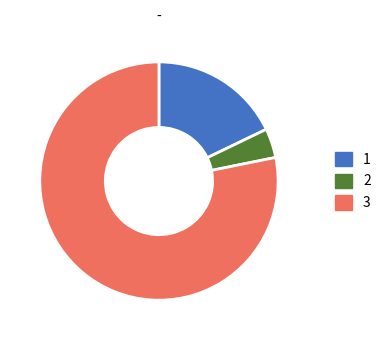

Rank the categories by value from lowest to highest.

2, 1, 3